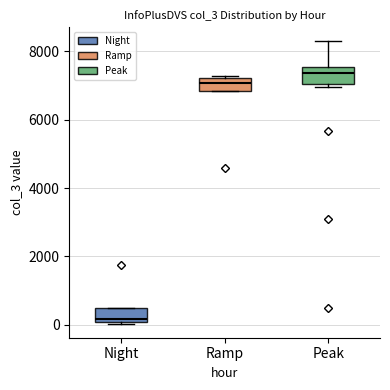

Where does the upper whisker of the box for Peak end on the y-axis? The values are not printed on the chart, so give them approximately, as read against the axis.

8200